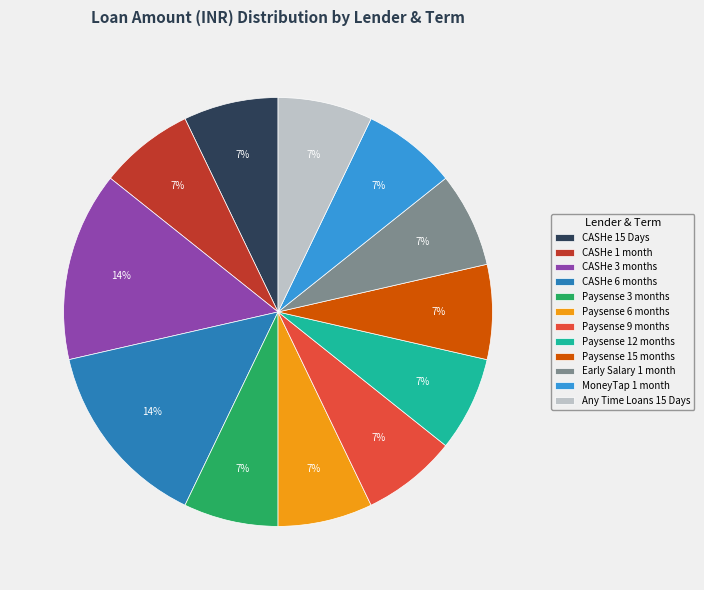

Approximately how many times larger is the value at Any Time Loans 15 Days compared to Paysense 3 months?

1.0